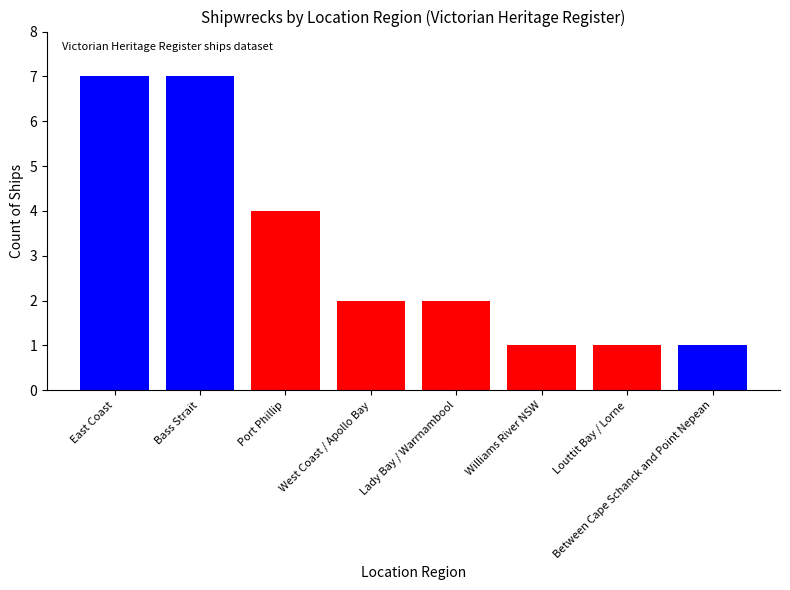

What is the difference between the maximum and minimum values?

6